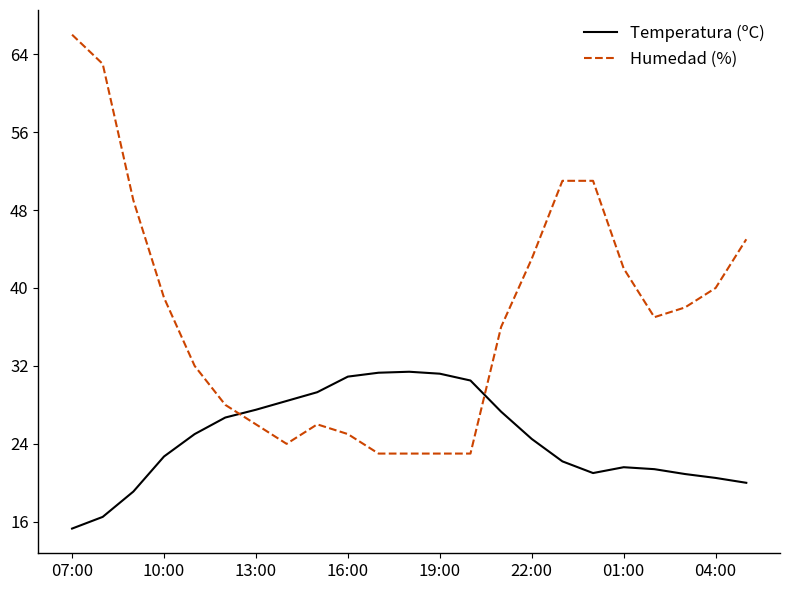

Which series has the largest range (max minus min)?

Humedad (%)